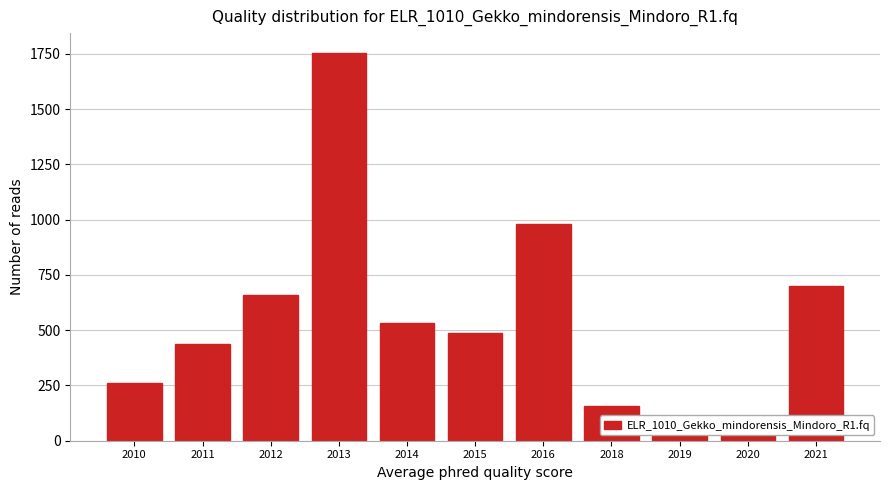

What is the maximum value shown in the chart?

1755.7